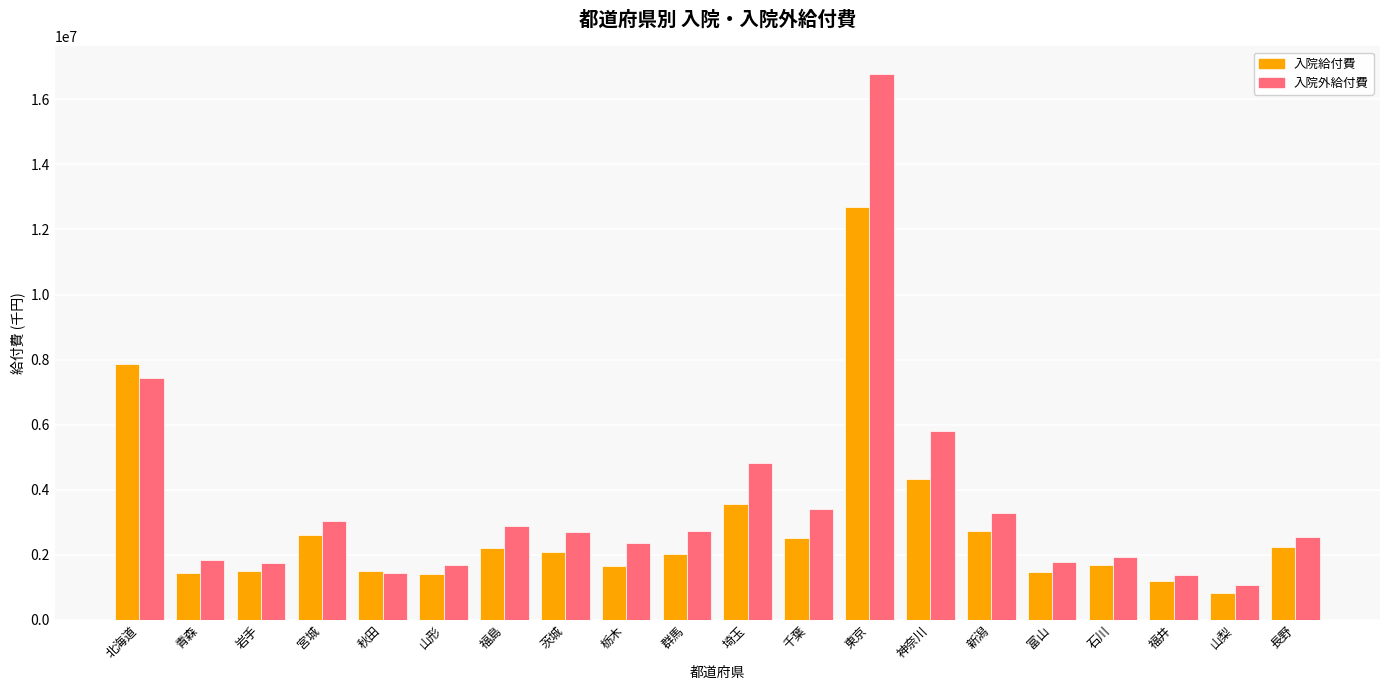

What is the highest value of the 入院外給付費 series?

16789263.5